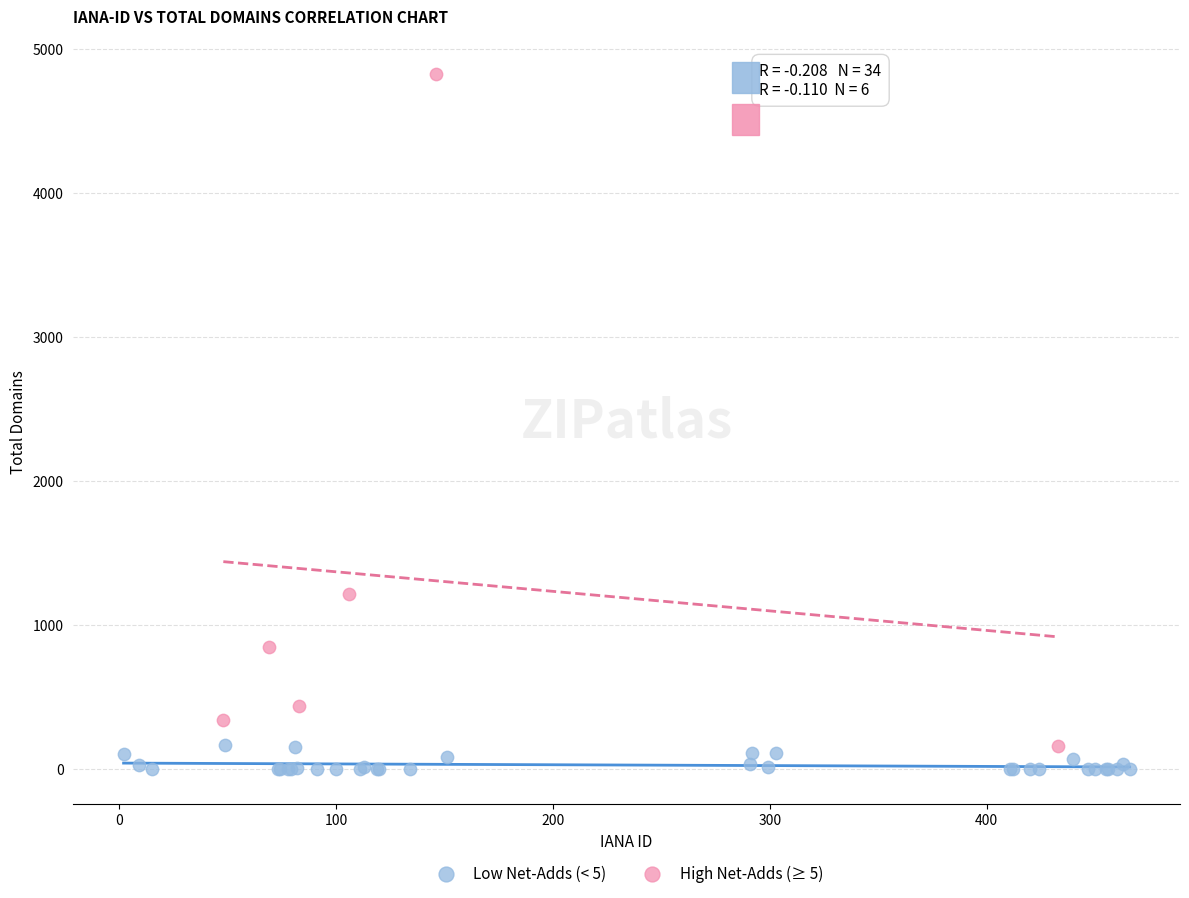

Which series contains the highest Y value?

High Net-Adds (≥ 5)